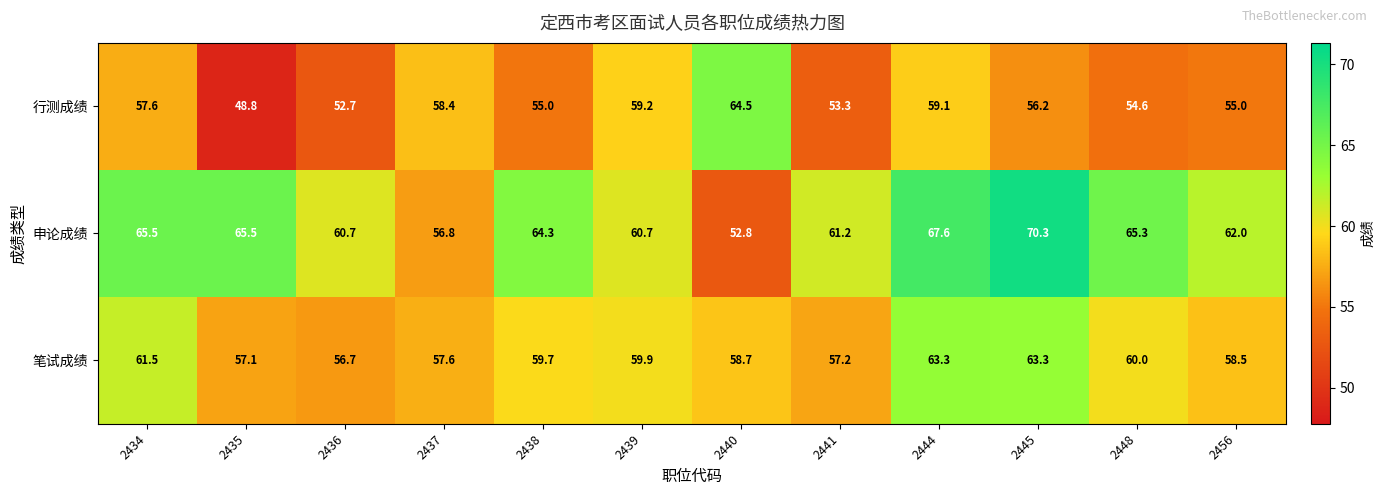

Which series changed the most between 2434 and 2437?

申论成绩